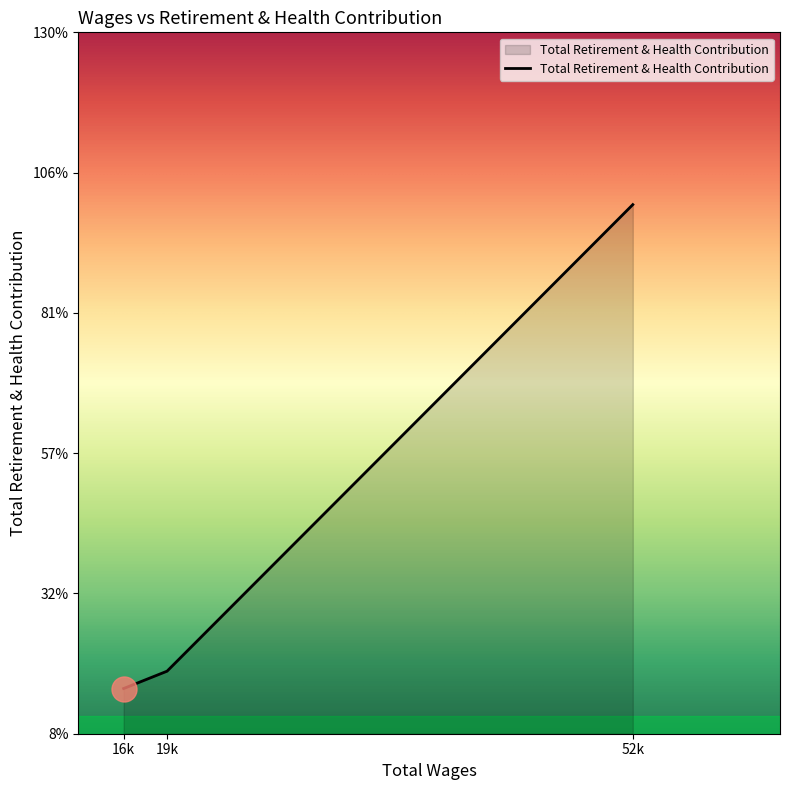

What is the average value?

4930